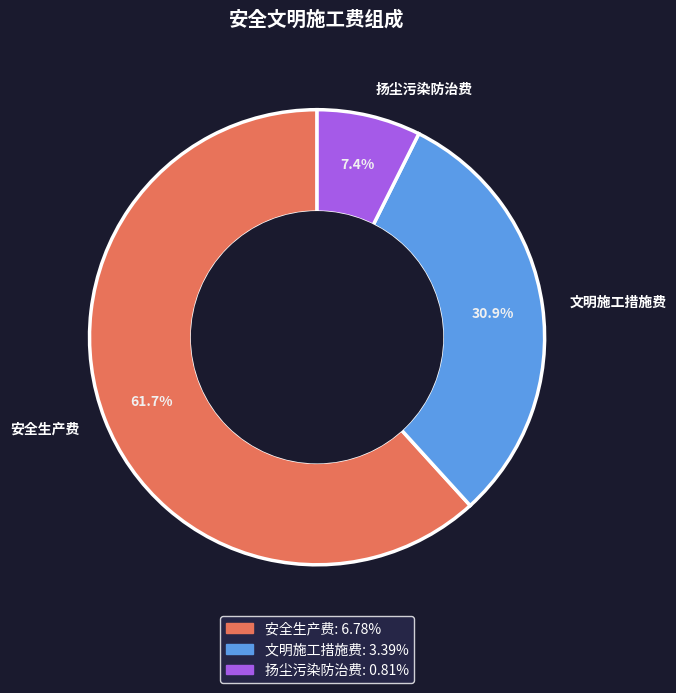

Which category accounts for the majority?

安全生产费